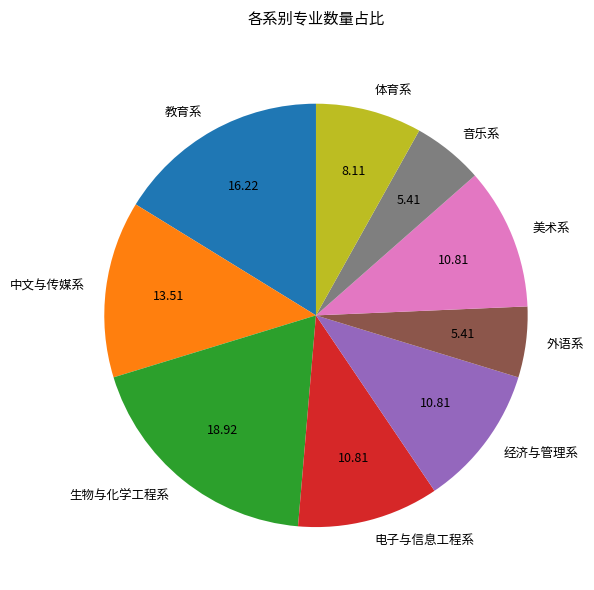

Is the sum of 音乐系 and 电子与信息工程系 greater than half?

No